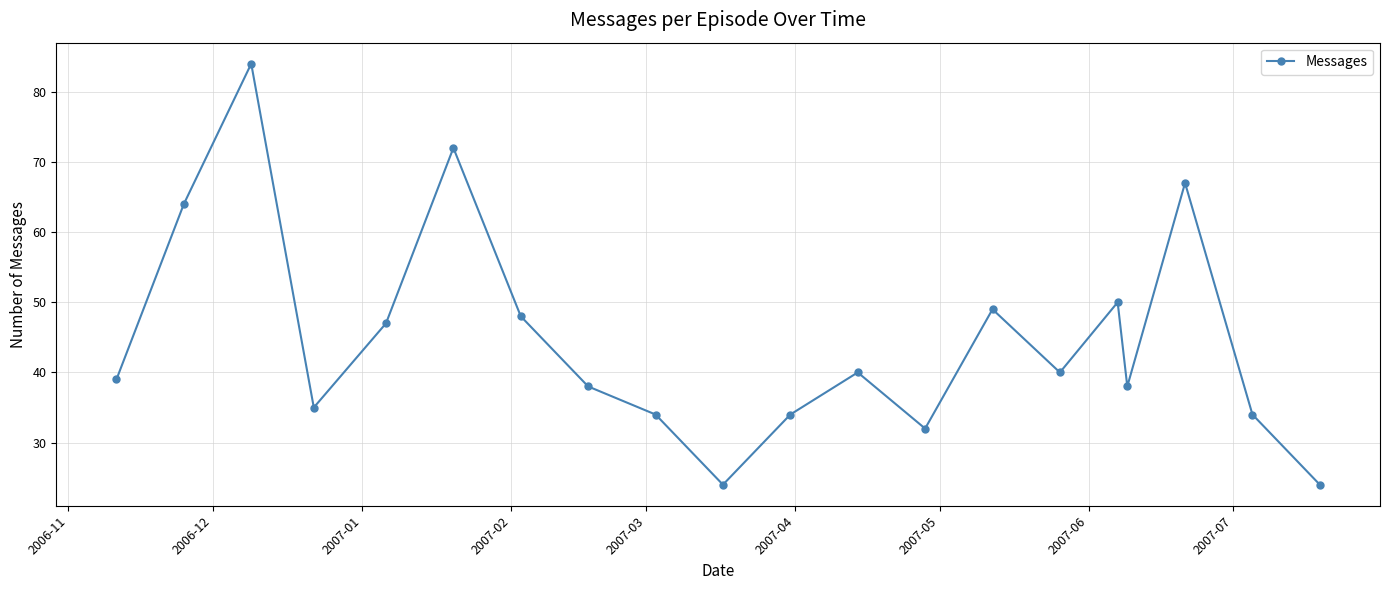

How many series are shown in this chart?

1